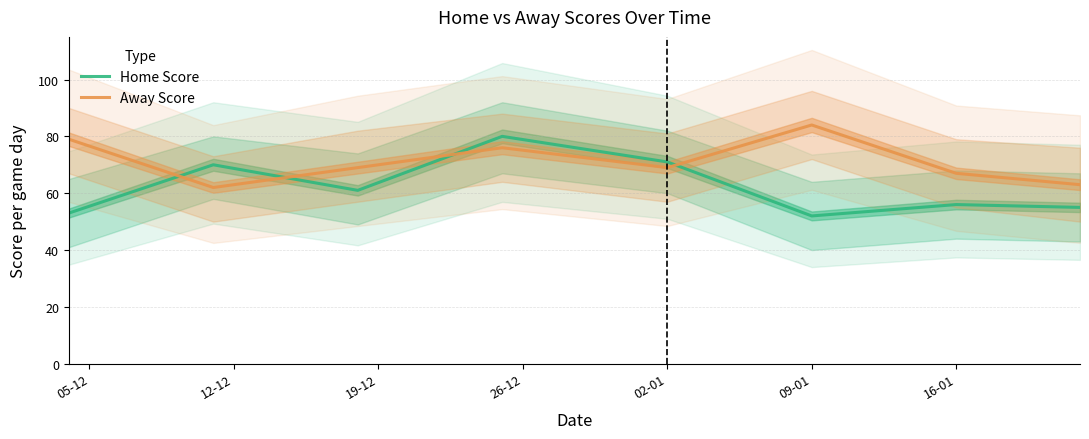

What is the maximum value for Away Score?

84